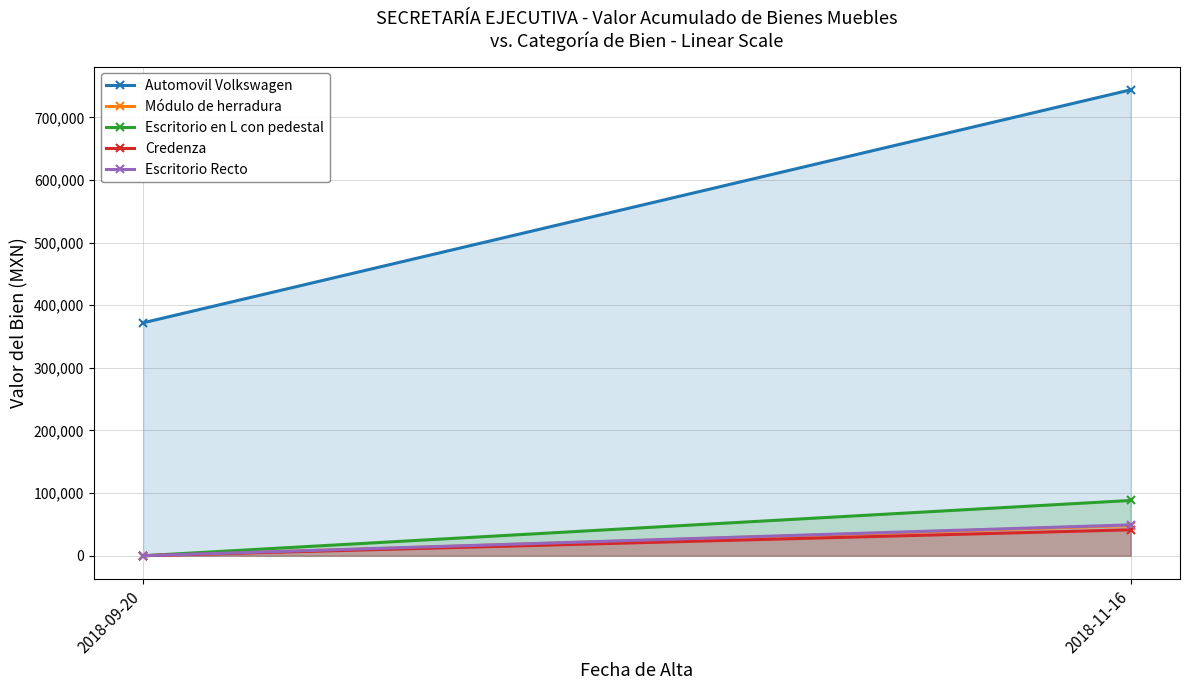

What is the label of the 2nd point from the left?

2018-11-16